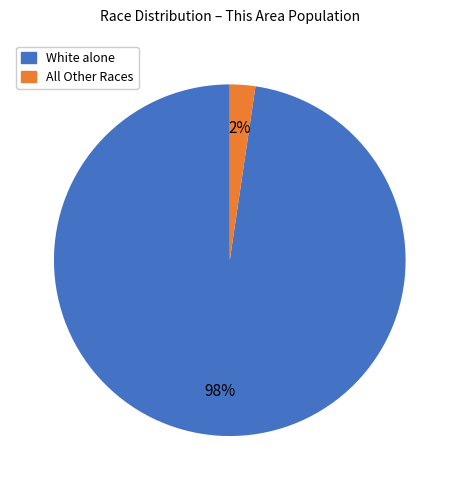

Which has a higher value, All Other Races or White alone?

White alone